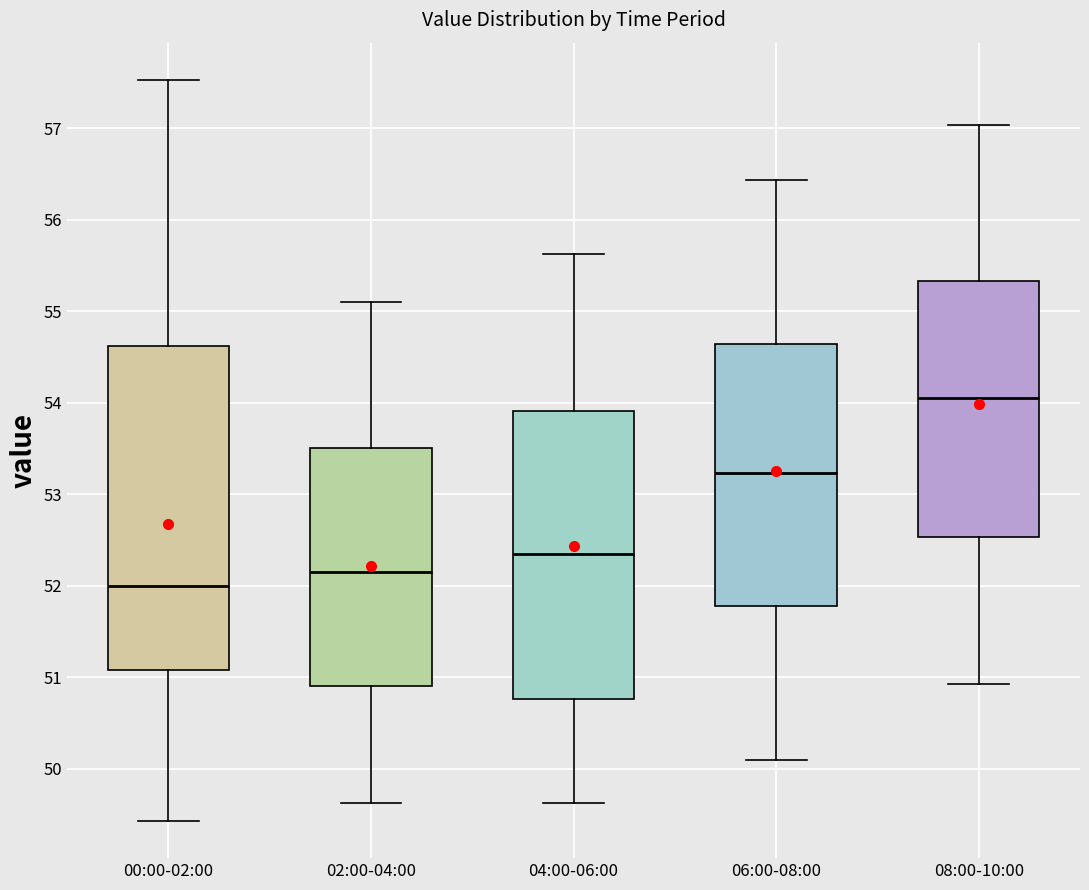

Where does the upper whisker of the box for 06:00-08:00 end on the y-axis? The values are not printed on the chart, so give them approximately, as read against the axis.

56.4